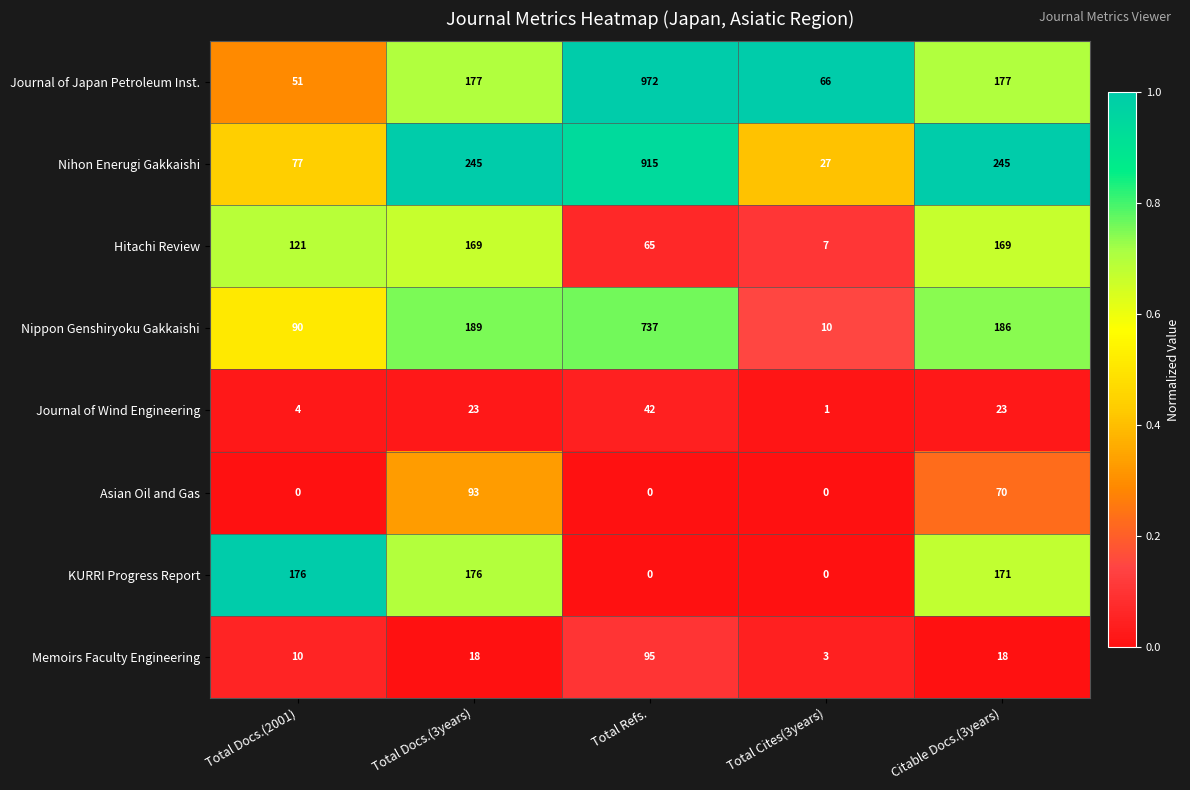

How many data points in Nihon Enerugi Gakkaishi are less than 245?

2